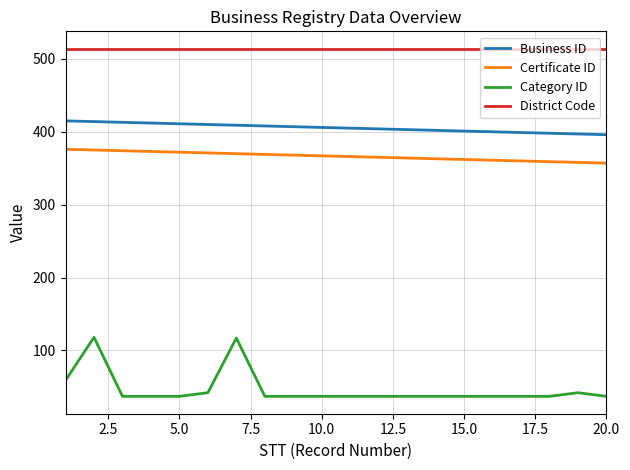

What is the highest value of the Business ID series?

415